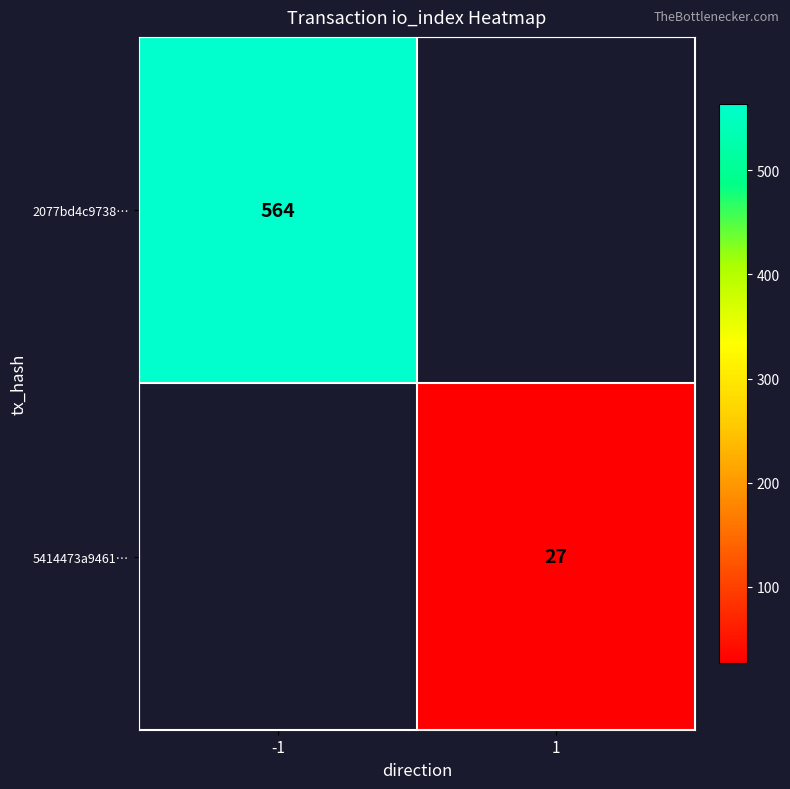

The value of 2077bd4c9738… at -1 is 747. True or false?

False